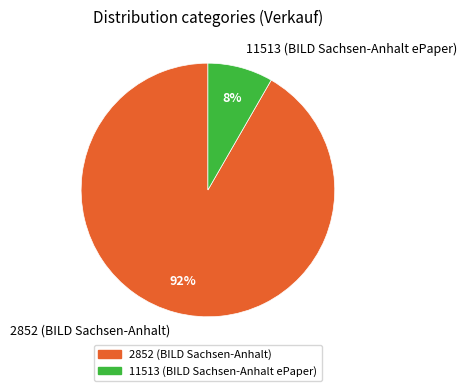

To the nearest percent, what is the combined percentage of 2852 (BILD Sachsen-Anhalt) and 11513 (BILD Sachsen-Anhalt ePaper)?

100%